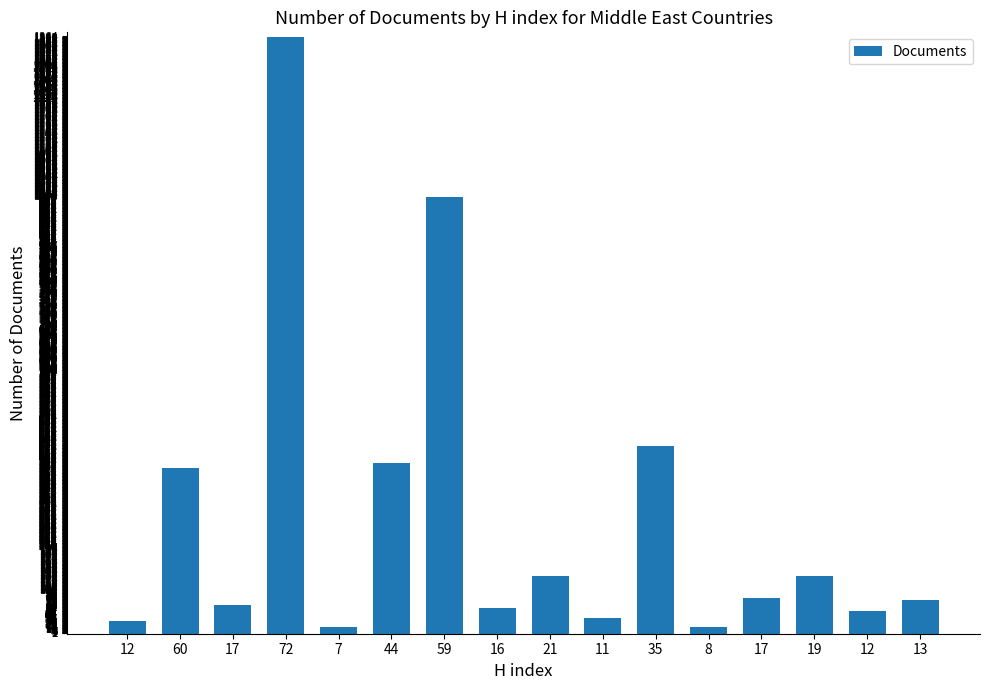

Reading left to right, extract all data points from this chart.

12=30	60=379	17=66	72=1363	7=15	44=390	59=997	16=58	21=132	11=35	35=429	8=15	17=82	19=131	12=51	13=77